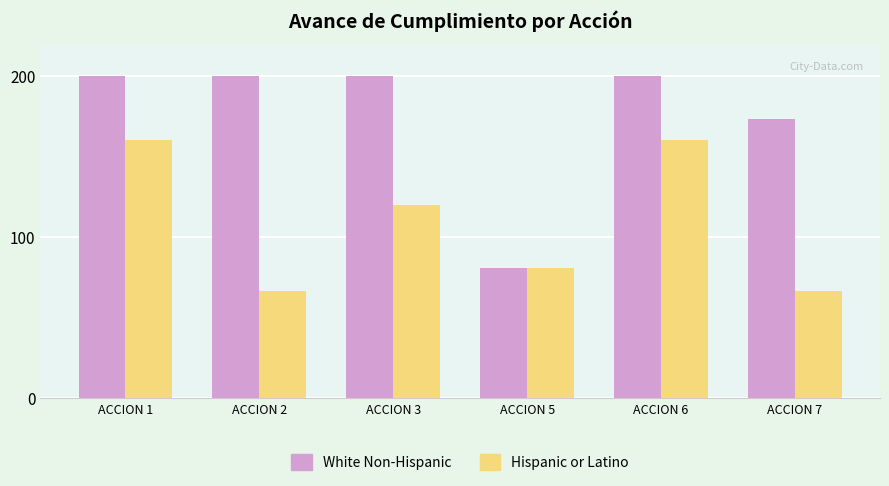

Is the value of Hispanic or Latino at ACCION 6 greater than the value of White Non-Hispanic at ACCION 5?

Yes